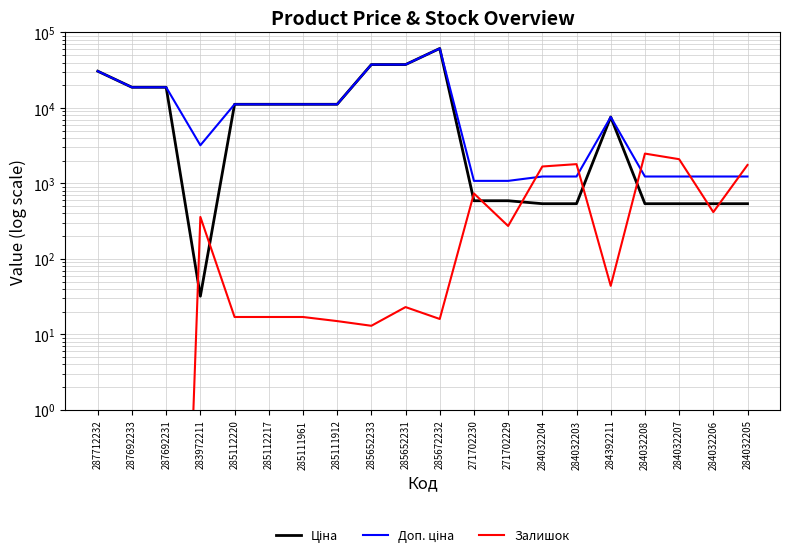

Which series has the largest total across all categories?

Доп. ціна